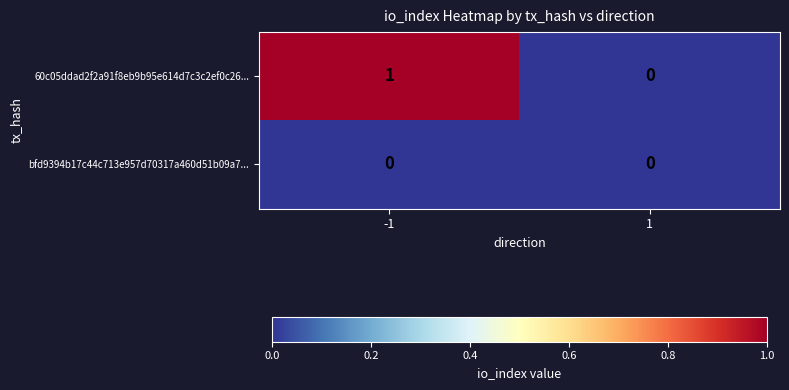

List the series in order of their peak value, lowest first.

bfd9394b17c44c713e957d70317a460d51b09a7..., 60c05ddad2f2a91f8eb9b95e614d7c3c2ef0c26...